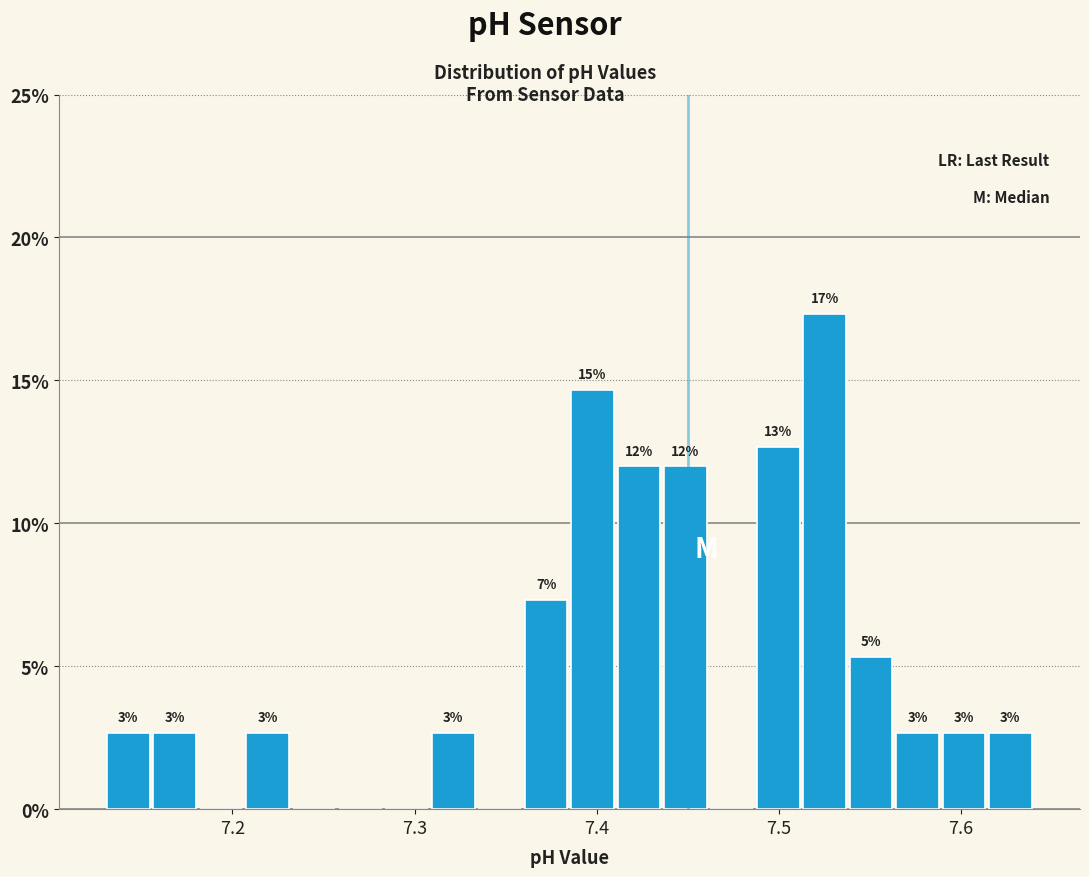

Read against the x-axis, roughly where is the centre of the tallest bar?

7.53